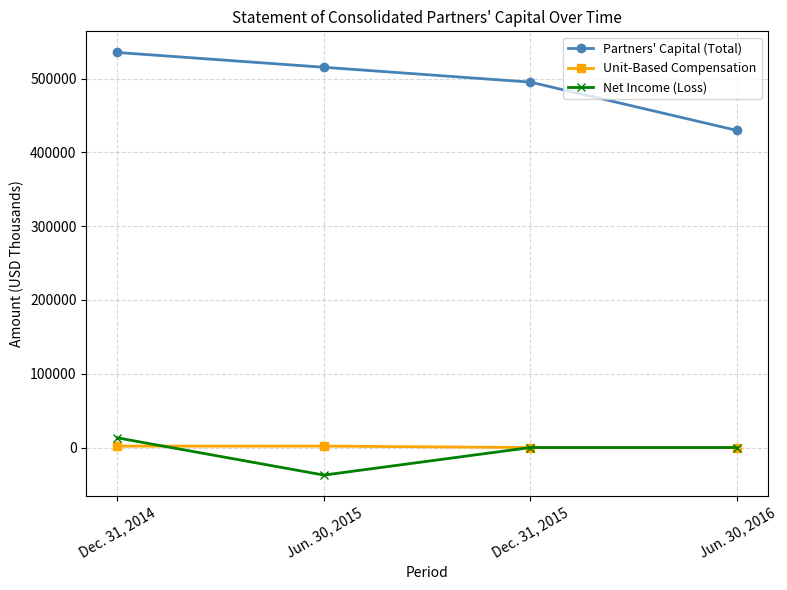

At which label does Partners' Capital (Total) reach its peak?

Dec. 31, 2014